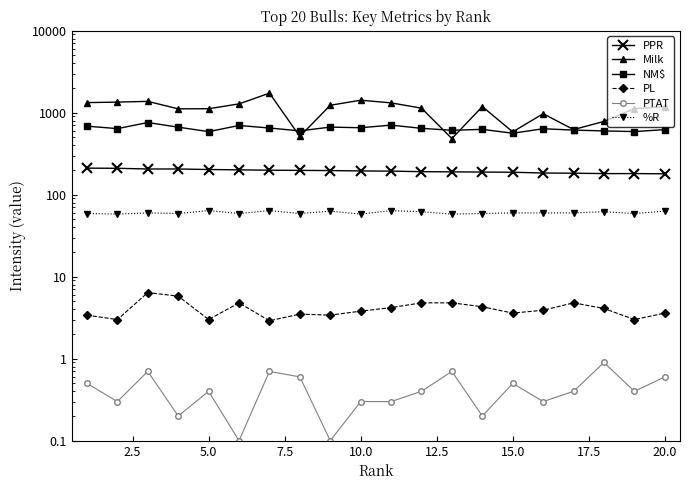

What are all the series names shown in the legend?

PPR, Milk, NM$, PL, PTAT, %R